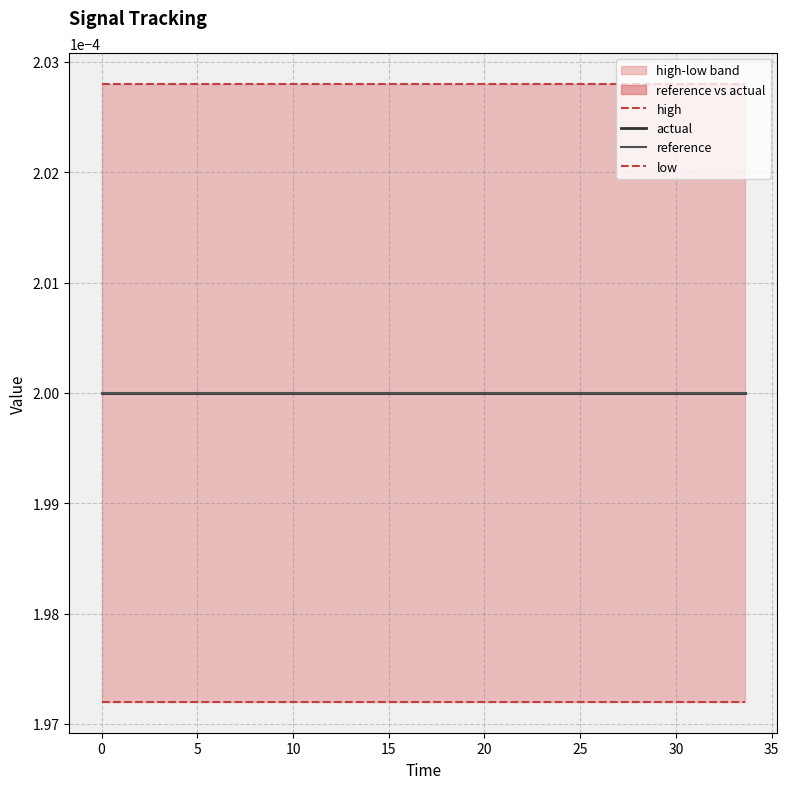

Is it true that high equals 0.0 at 10?

True